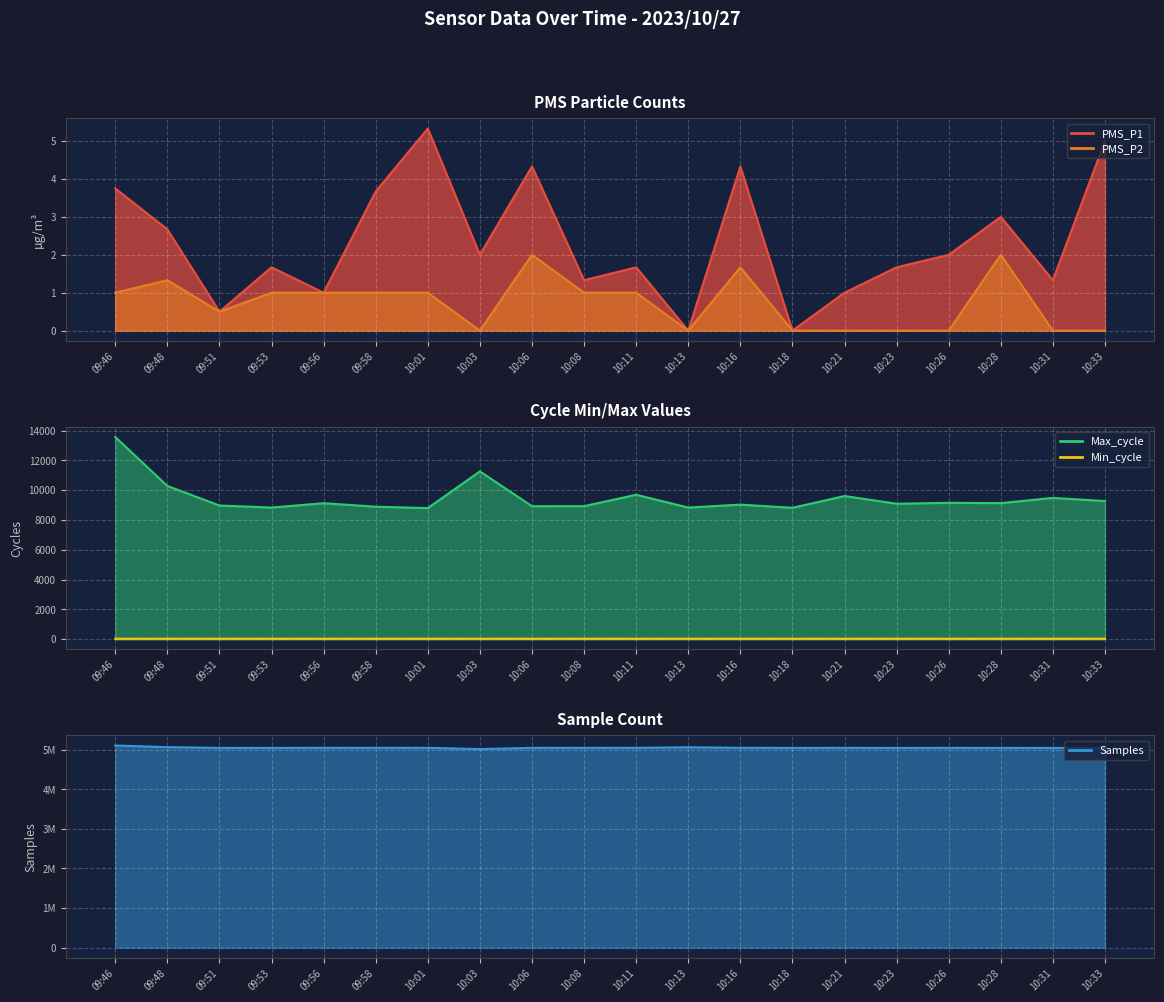

What is the sum of all PMS_P2 values?

14.5